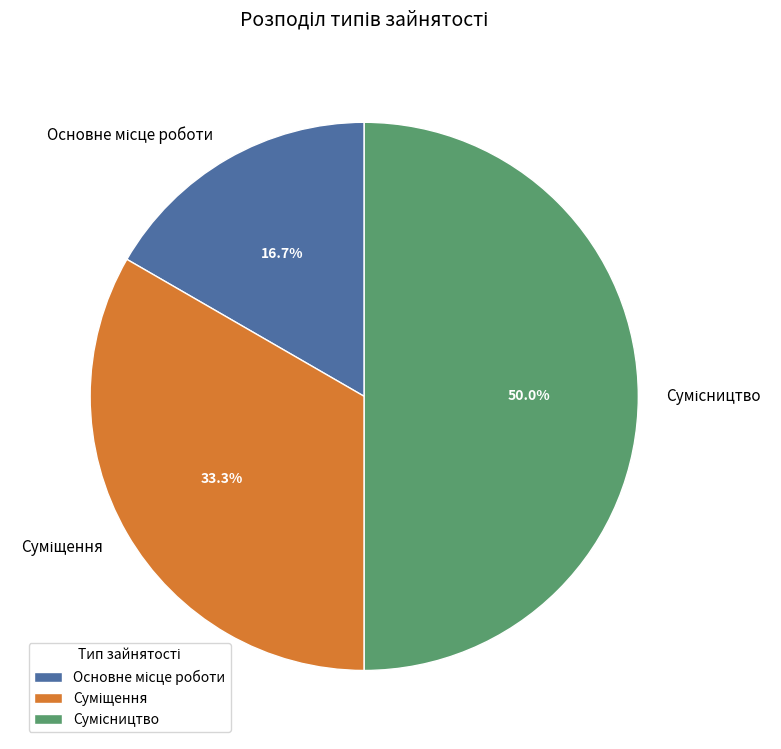

To the nearest percent, what is the average slice percentage?

33%